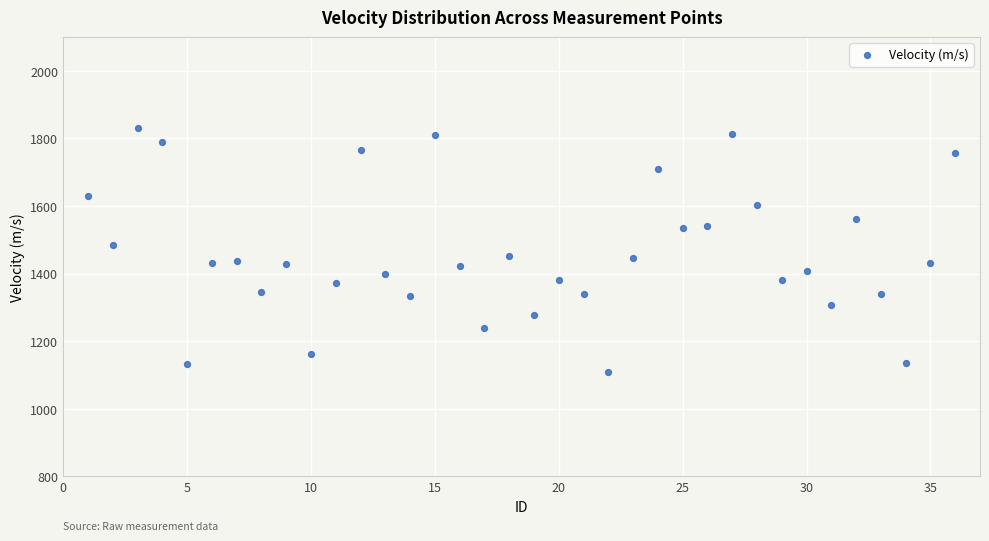

What is the range of Y values (max minus min)?

723.3